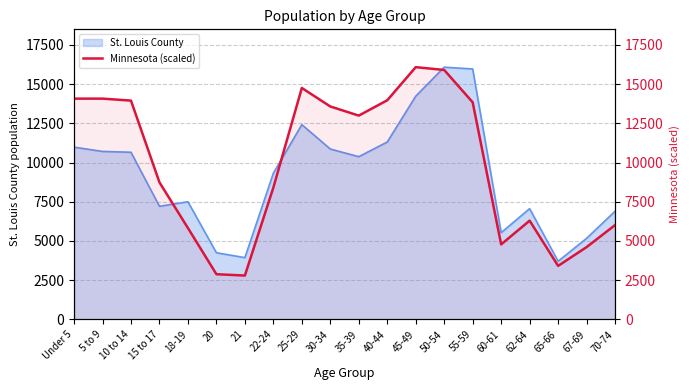

What is the label of the 12th point from the left?

40-44